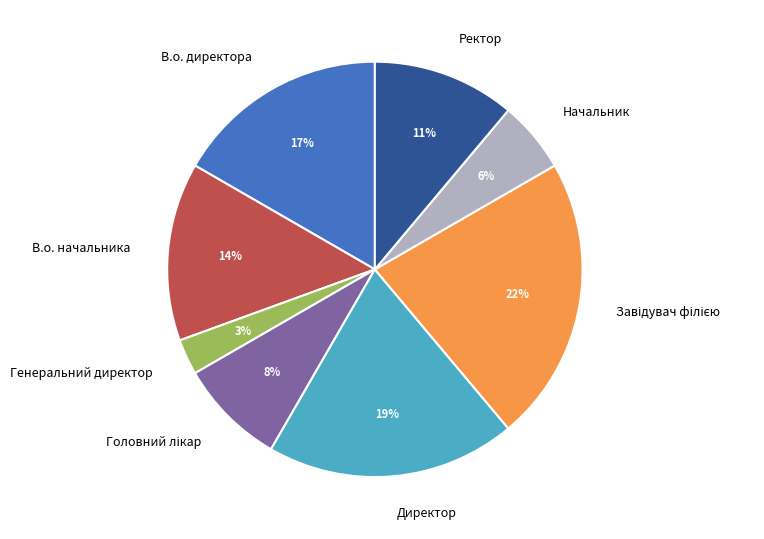

Which slice is the smallest?

Генеральний директор